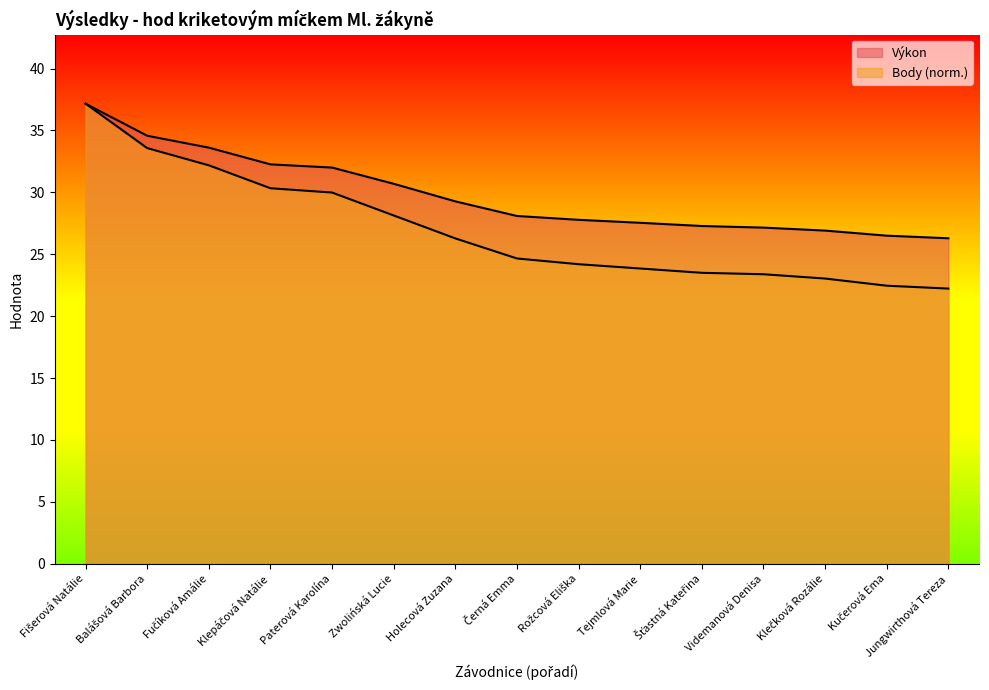

True or false: Výkon and Body intersect in this chart.

False